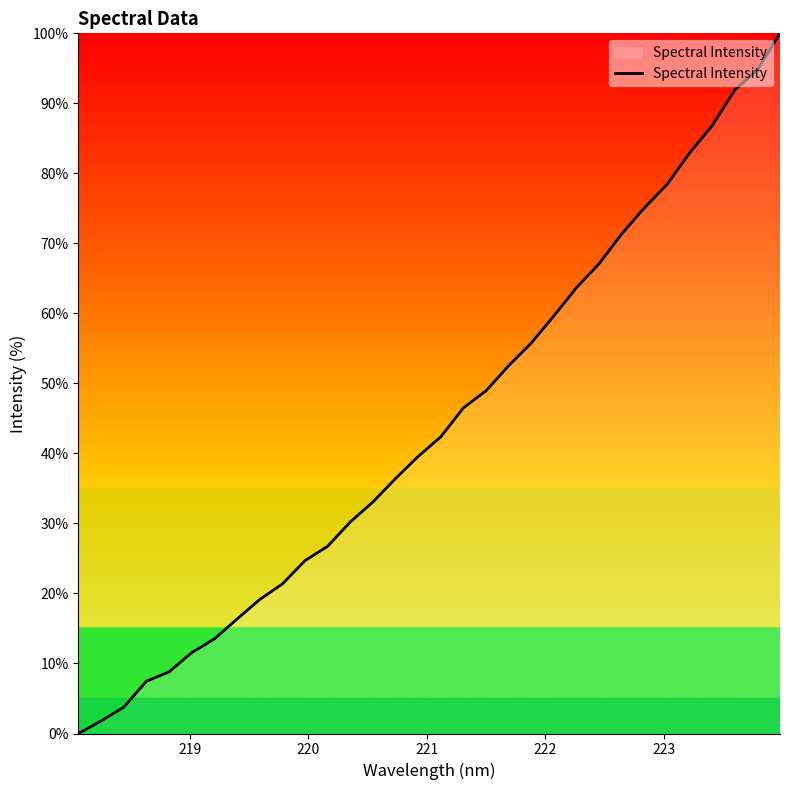

What is the greatest value displayed?

100.0